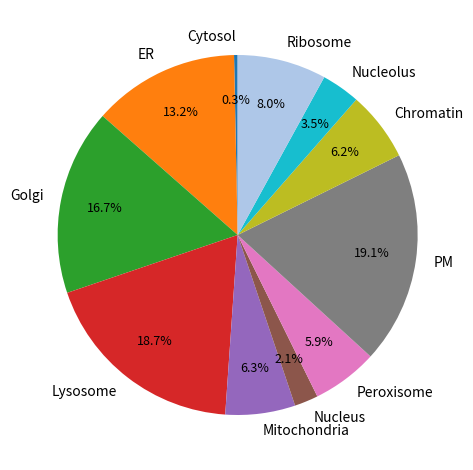

Does Cytosol account for over 50% of the chart?

No